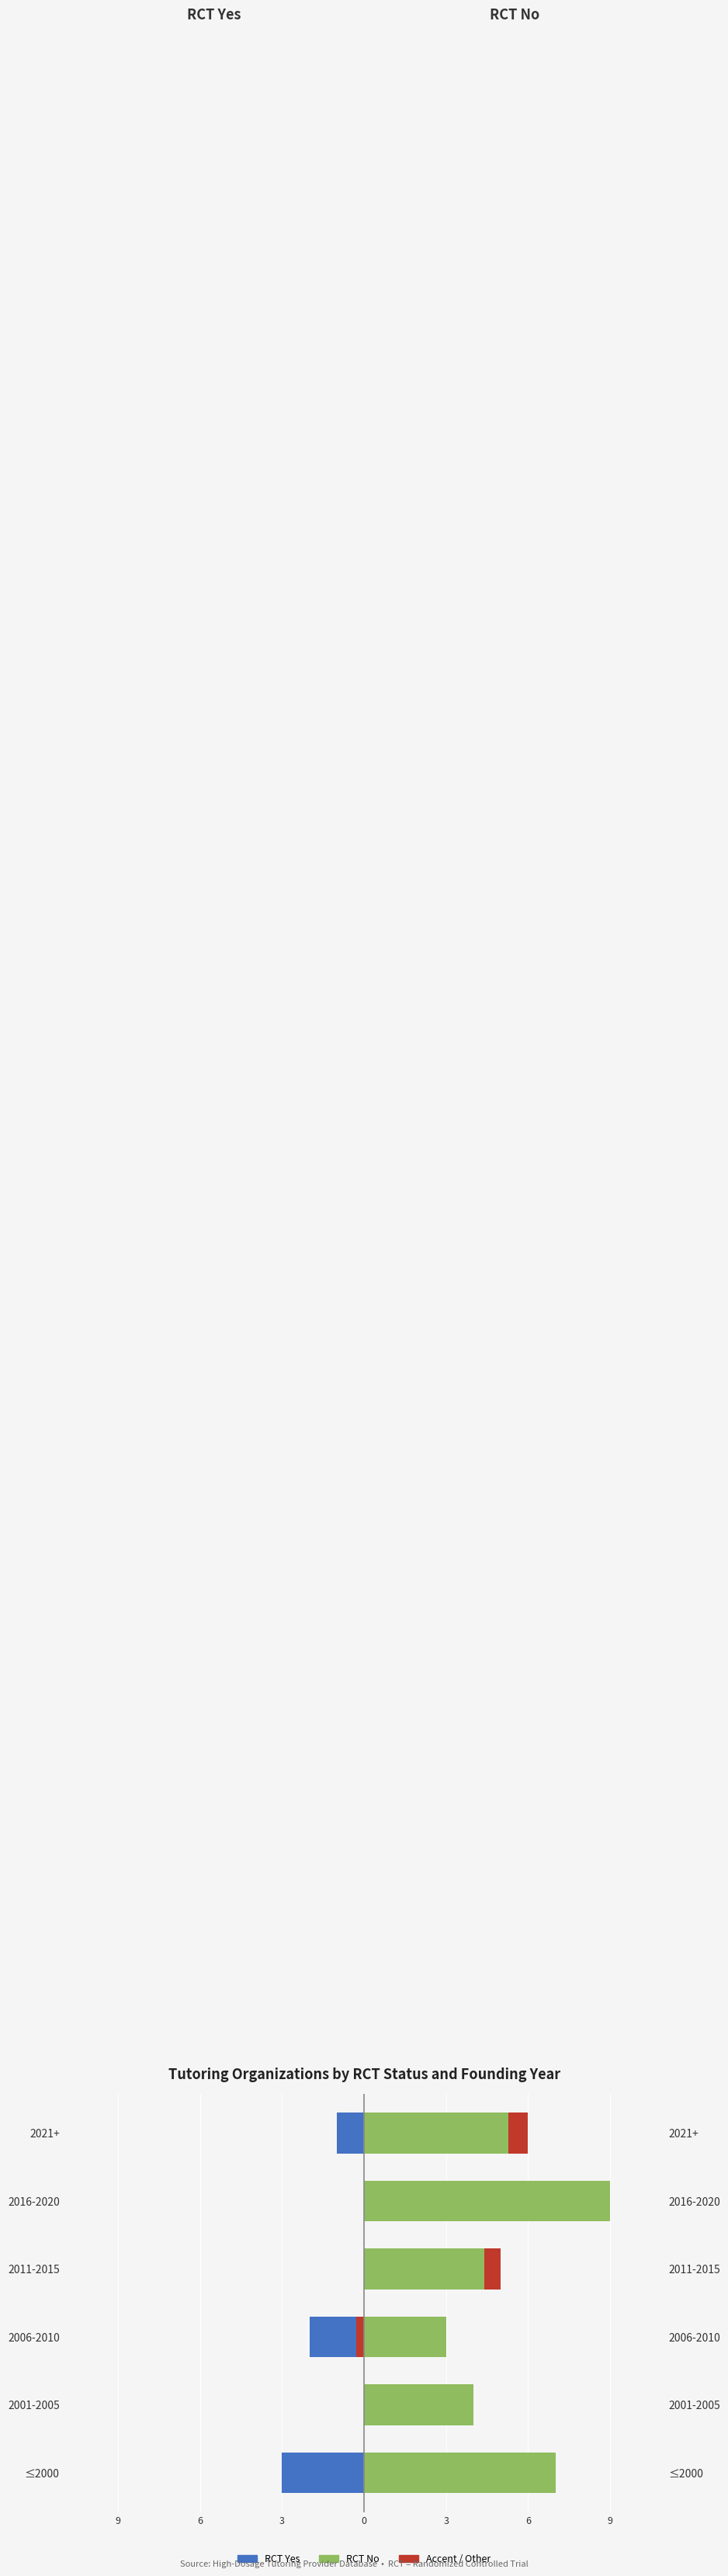

What is the difference between the RCT Yes values at 2006-2010 and 2001-2005?

2